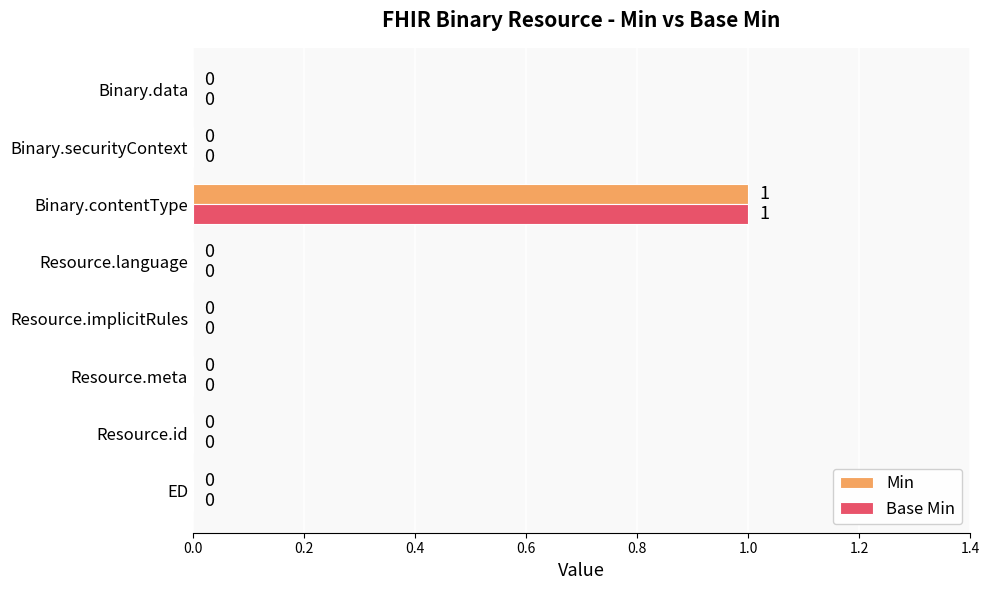

How many Base Min values are between 0 and 1?

8